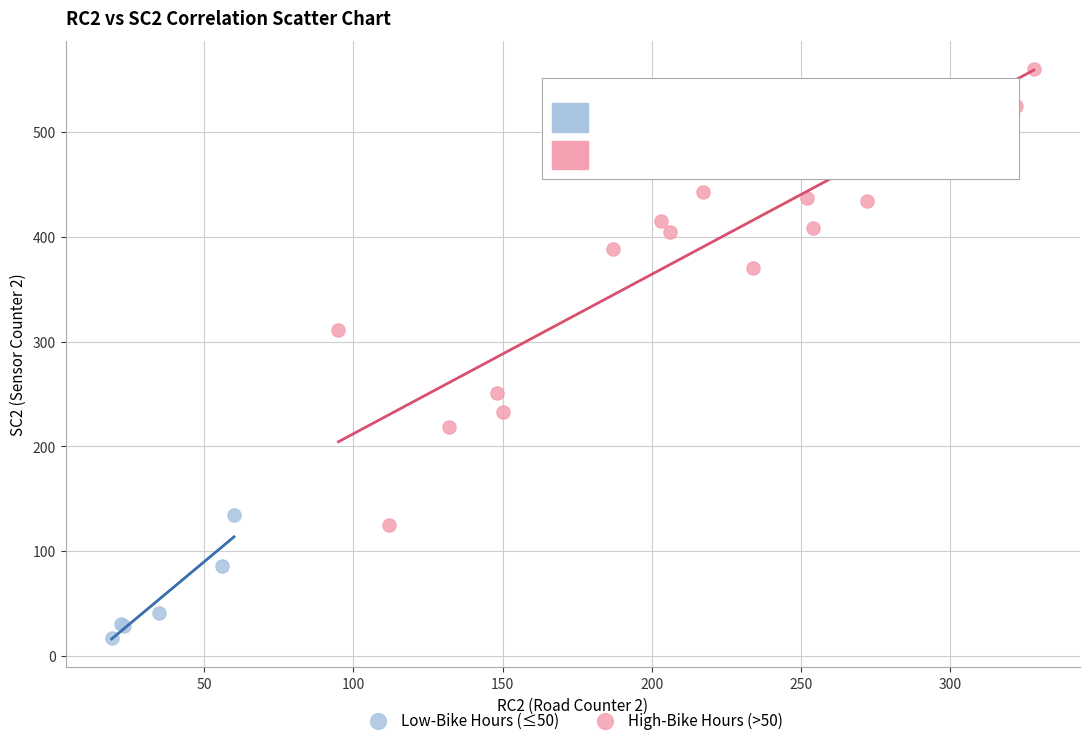

Which series reaches the maximum Y coordinate?

High-Bike Hours (>50)